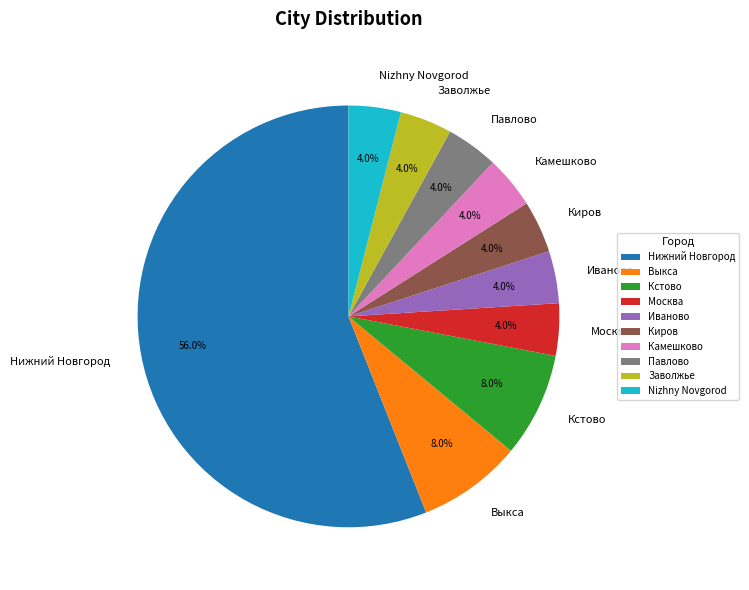

True or false: Камешково accounts for 17% of the total.

False